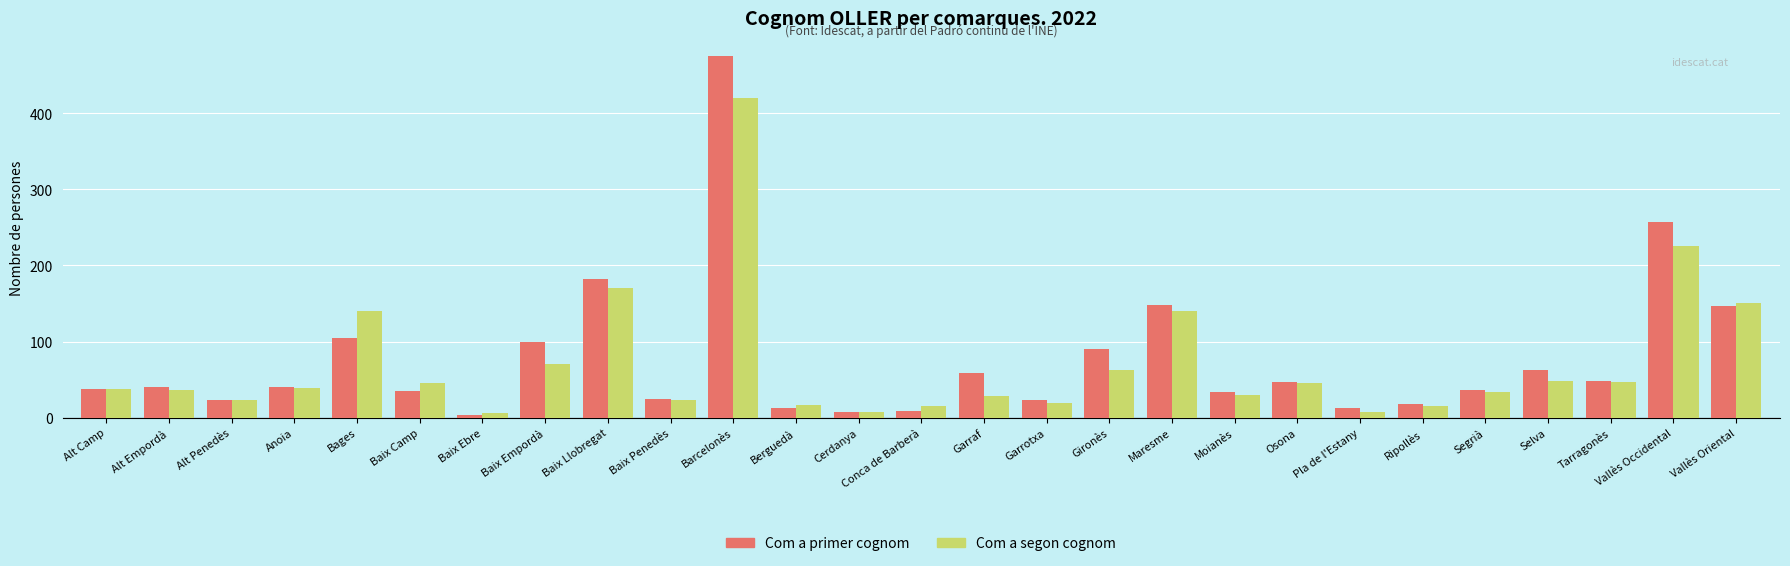

What is the difference between the highest and lowest values at Anoia?

1